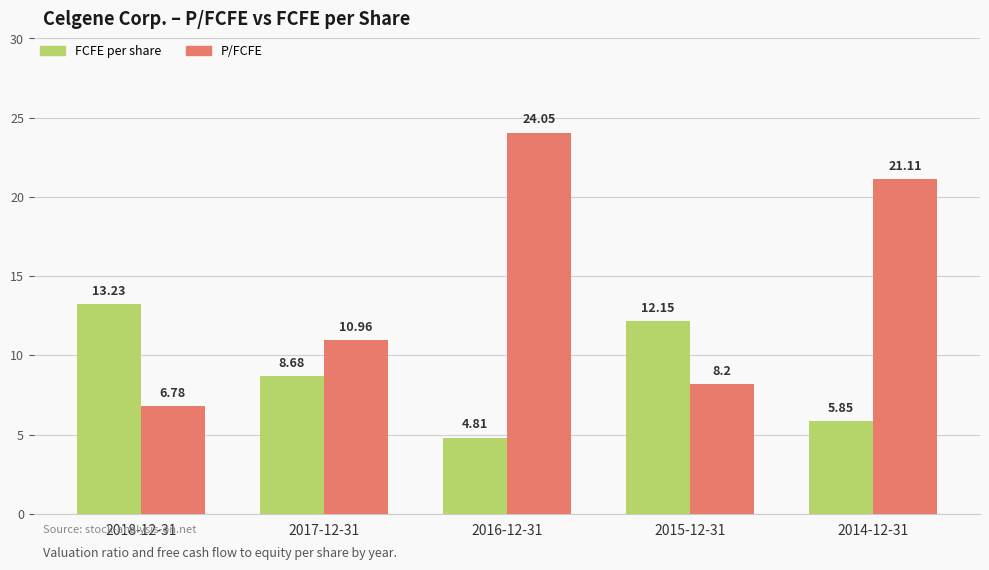

What is the smallest value displayed?

4.8